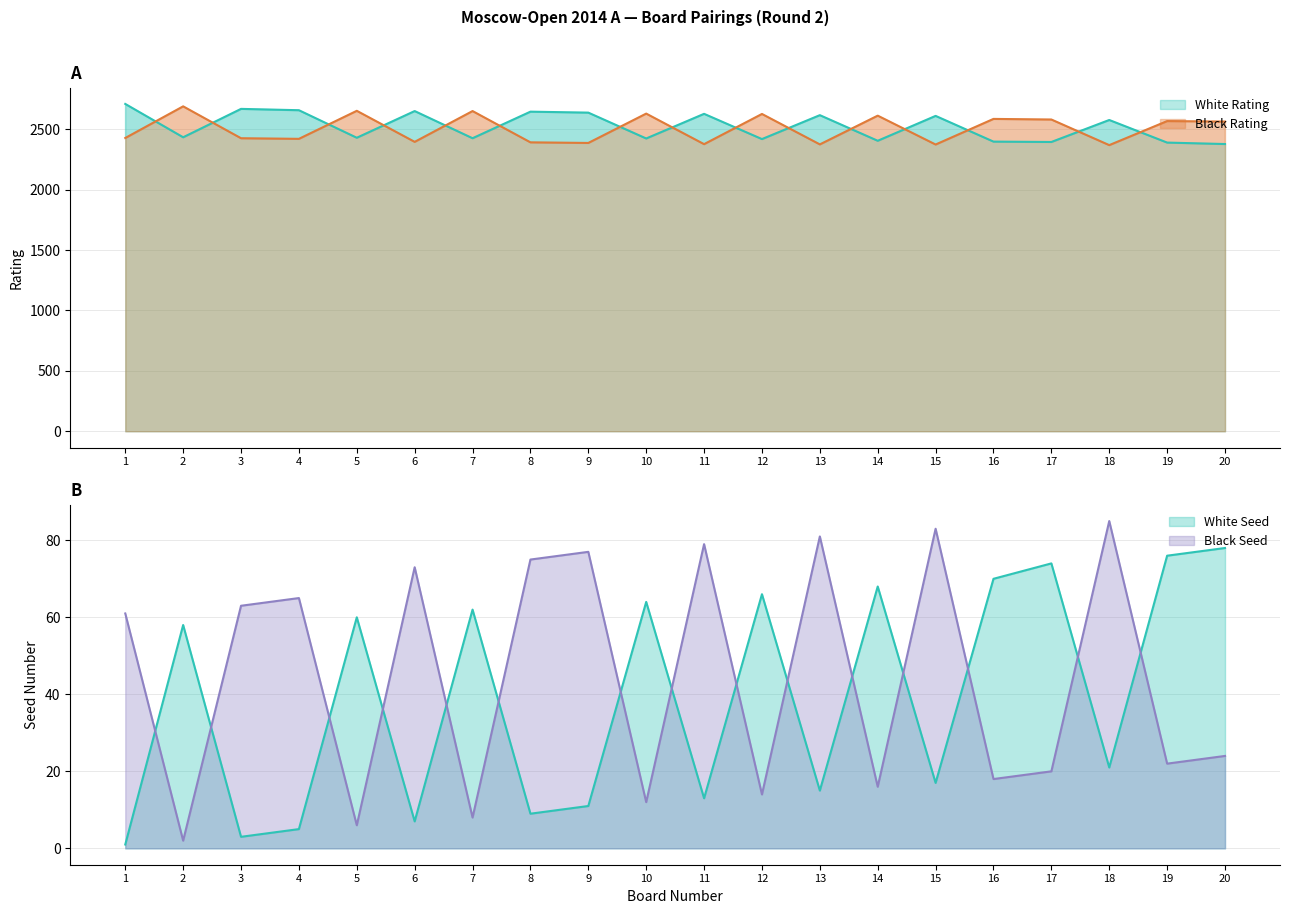

Reading left to right, what are all the values shown in this chart?

White Rating: 2710	2434	2669	2658	2430	2651	2426	2646	2638	2424	2628	2419	2617	2405	2611	2398	2395	2577	2390	2378
Black Rating: 2428	2690	2426	2421	2653	2396	2651	2392	2387	2630	2377	2627	2375	2613	2374	2586	2581	2369	2568	2564
White Seed: 1	58	3	5	60	7	62	9	11	64	13	66	15	68	17	70	74	21	76	78
Black Seed: 61	2	63	65	6	73	8	75	77	12	79	14	81	16	83	18	20	85	22	24